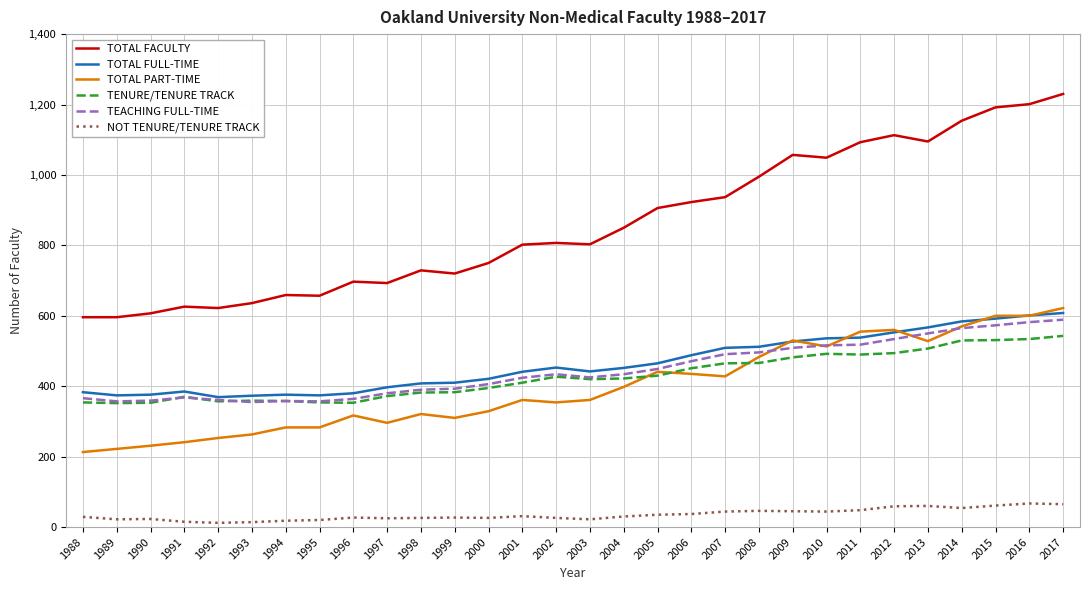

Between 1992 and 2010, which series saw the biggest shift?

TOTAL FACULTY